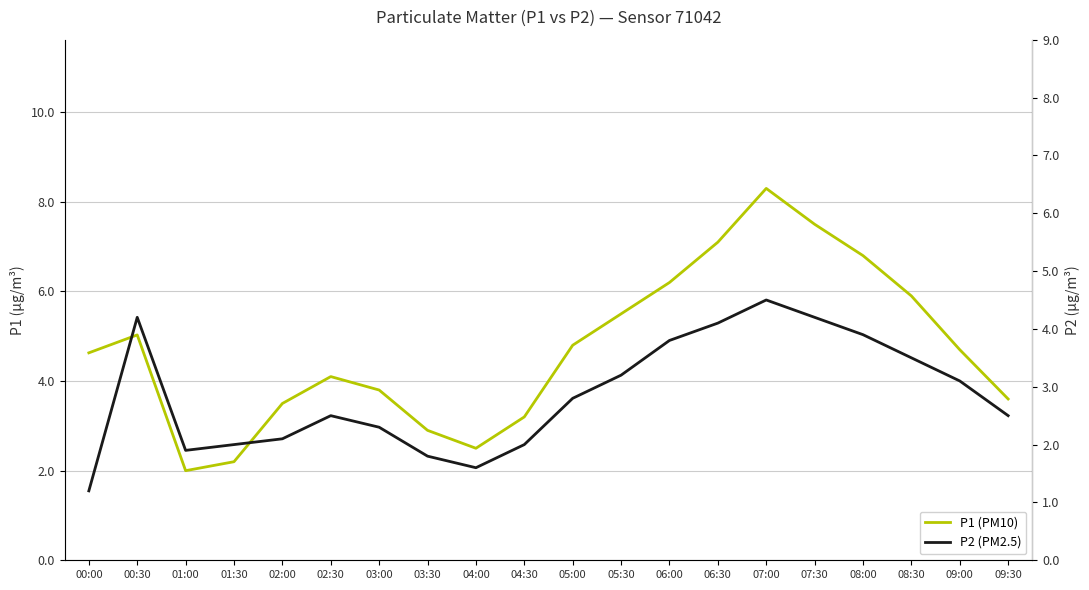

At which category does P2 reach its first local peak?

00:30